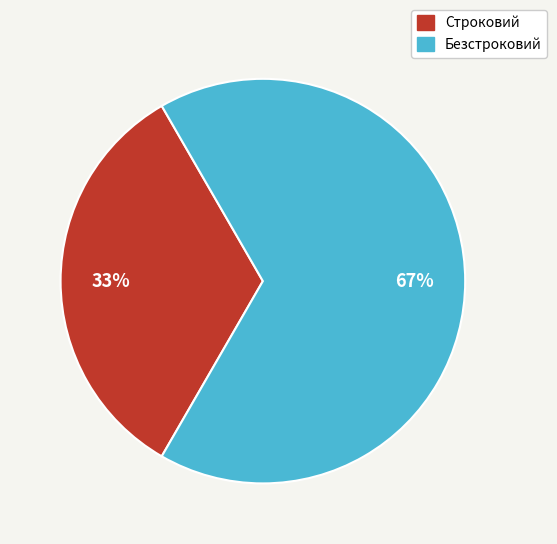

Is the sum of Строковий and Безстроковий greater than half?

Yes